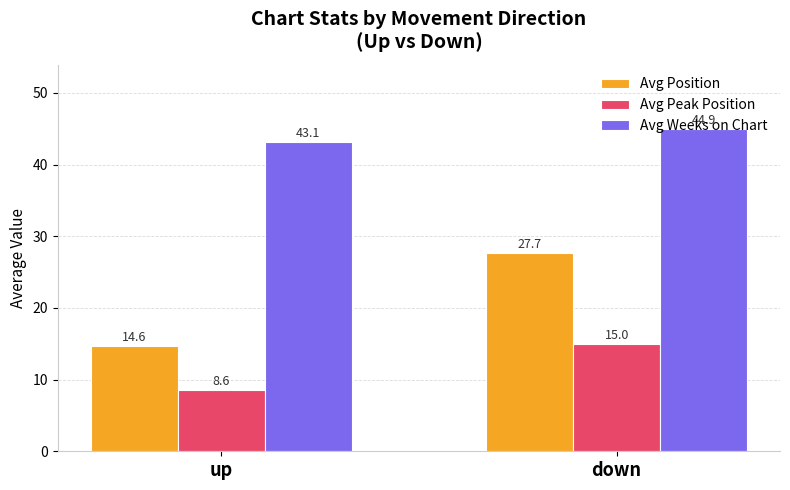

What is the sum of the Avg Weeks on Chart values at up and down?

88.1